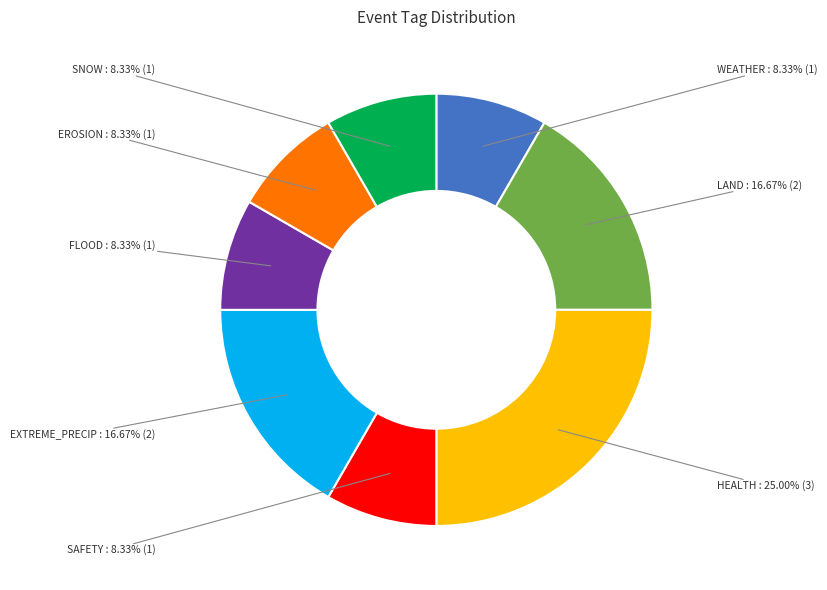

To the nearest percent, what is the difference between the largest and smallest slice percentages?

17%